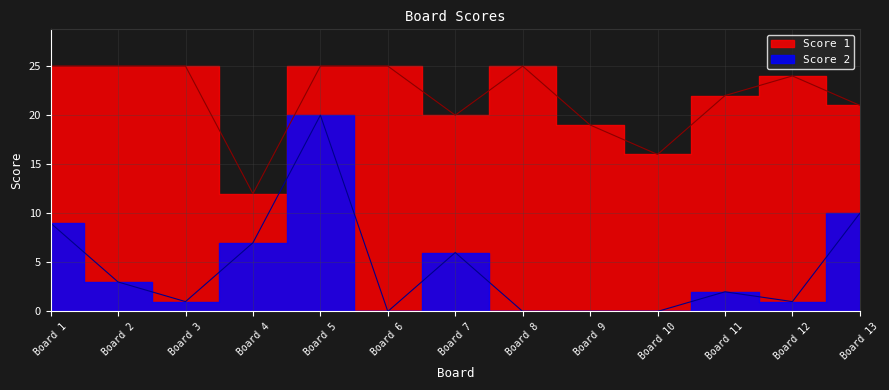

Is the value of Score 1 at Board 1 greater than the value of Score 2 at Board 3?

Yes